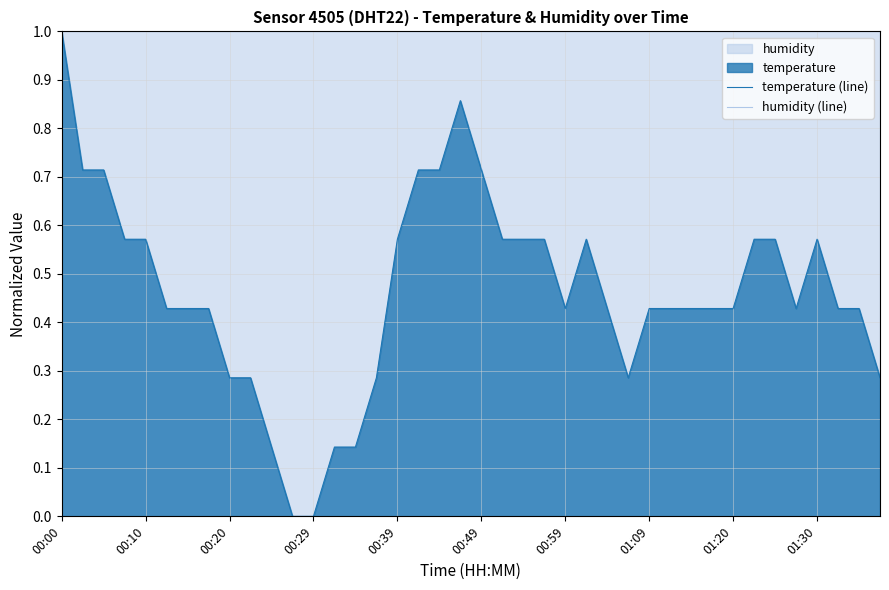

True or false: temperature (line) has a value of 0.3 at 00:49.

False